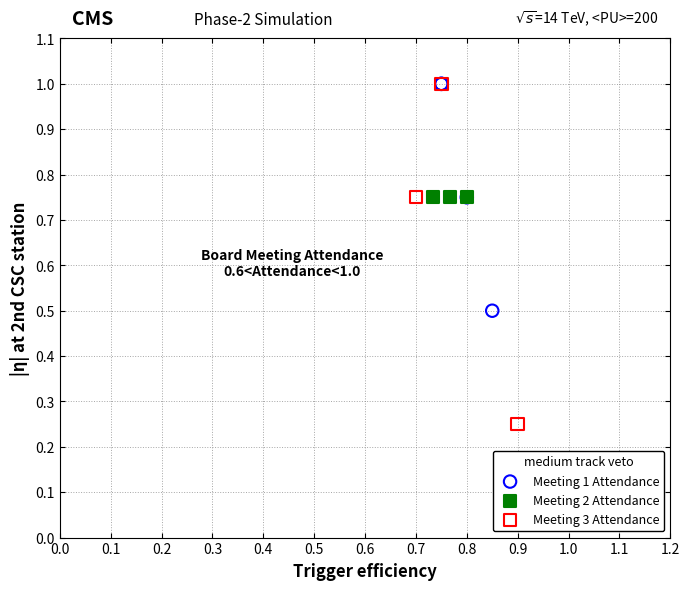

Which series reaches the minimum Y coordinate?

Meeting 3 Attendance